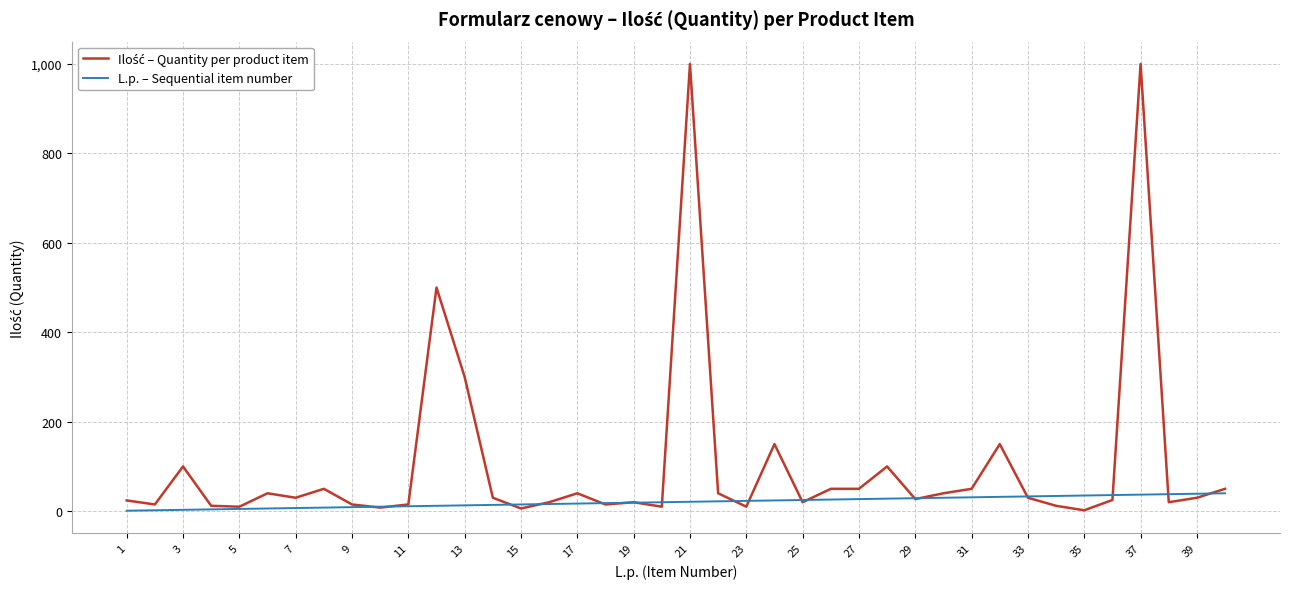

What is the greatest value displayed?

1000